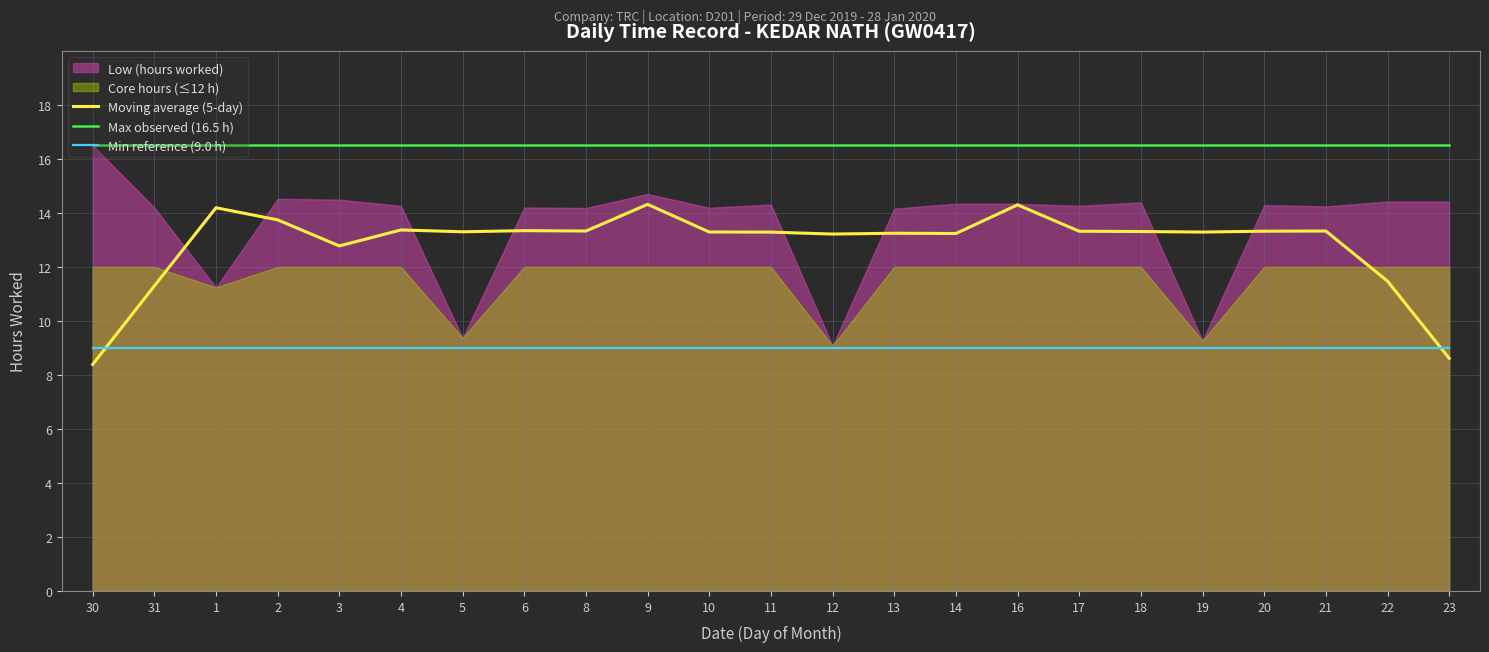

Which has a higher value, 13 or 21?

21